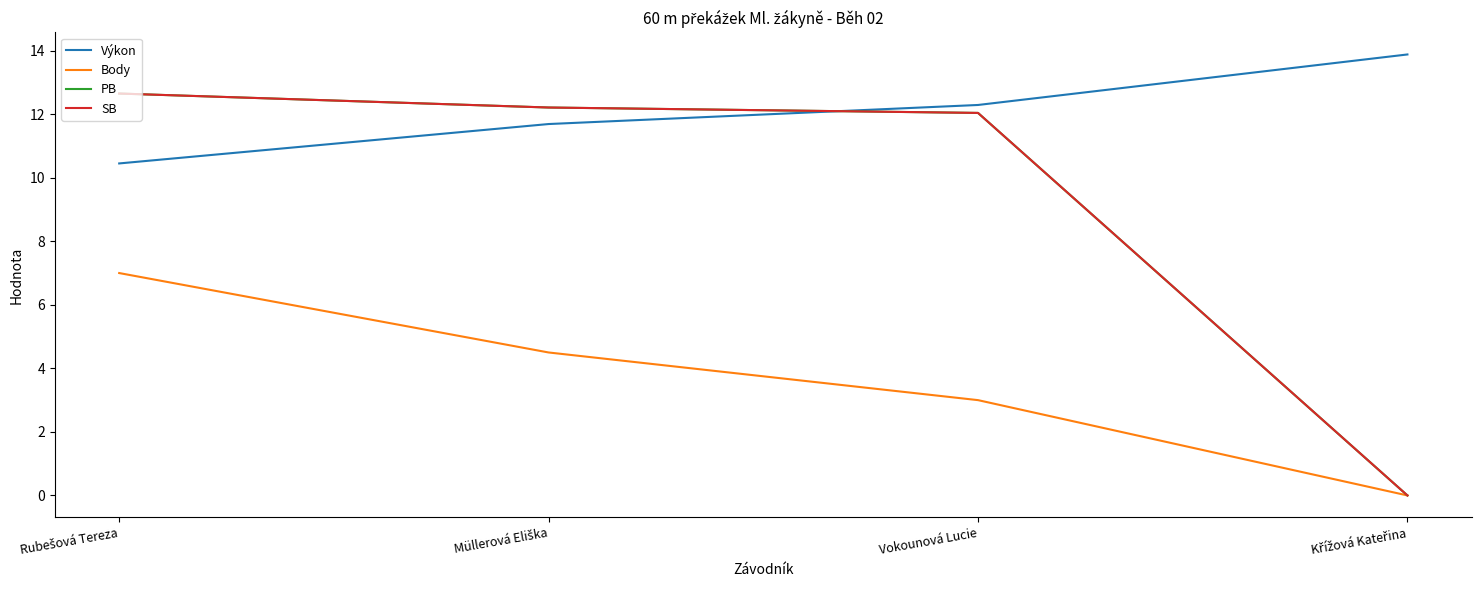

Where does the PB series first go above 12?

Rubešová Tereza